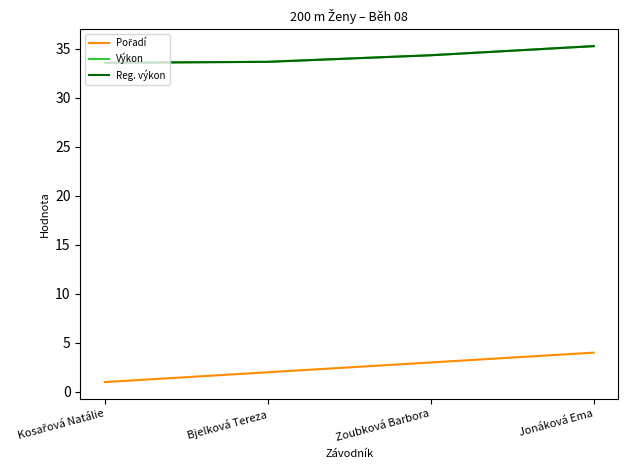

Does the chart have visible grid lines?

No